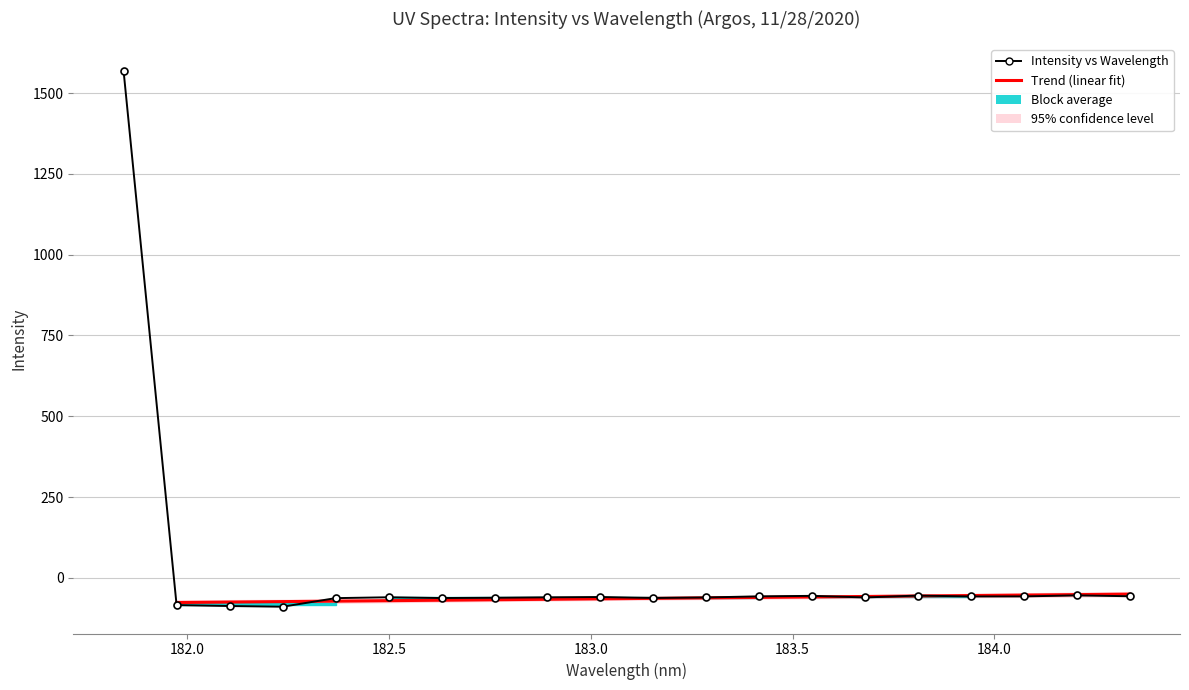

What is the difference between the maximum and second lowest values?

1656.0